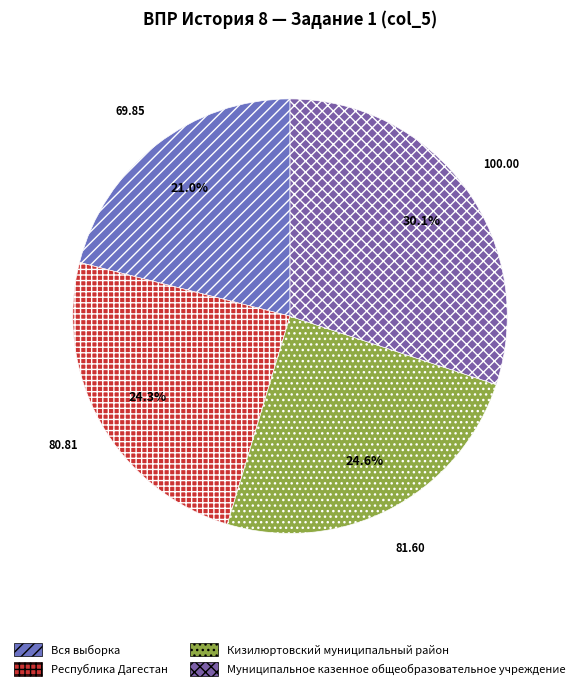

What is the smallest slice in the pie chart?

Вся выборка